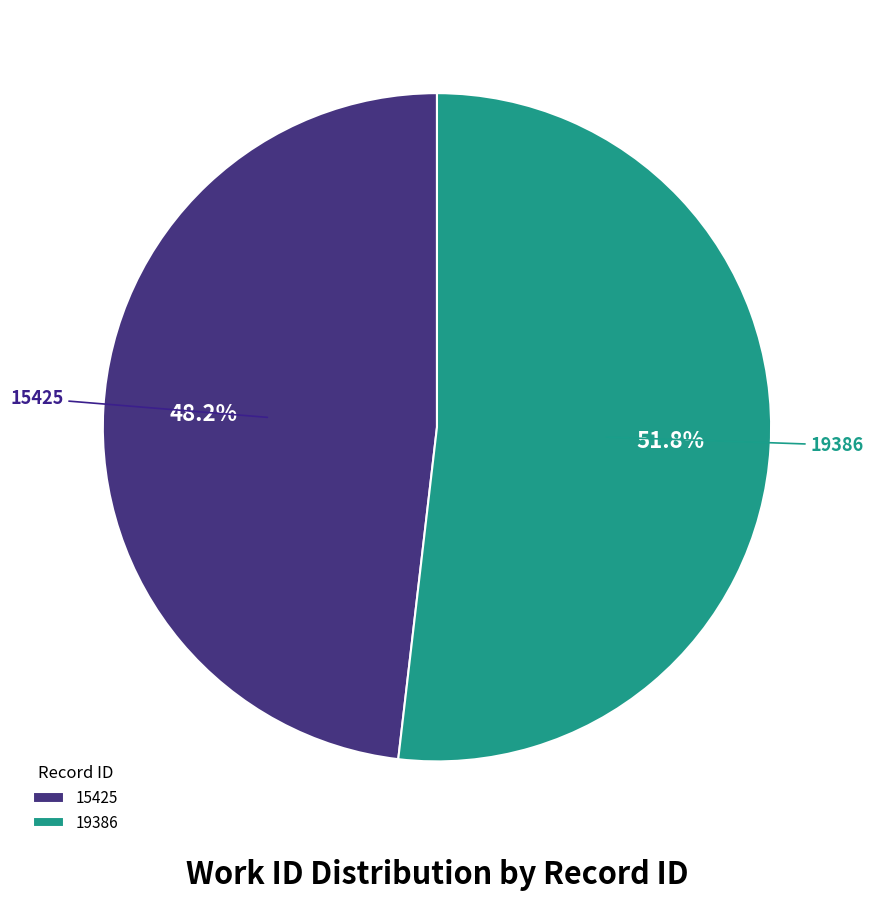

Which has a higher value, 15425 or 19386?

19386